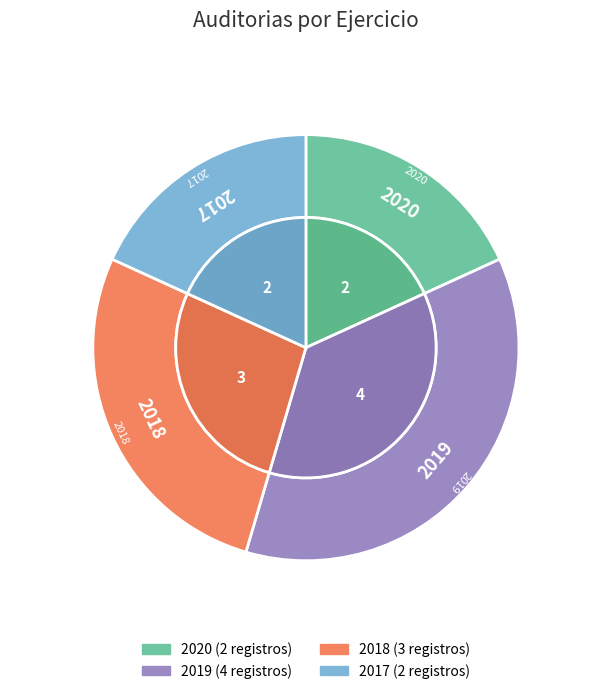

How many slices are in this pie chart?

4